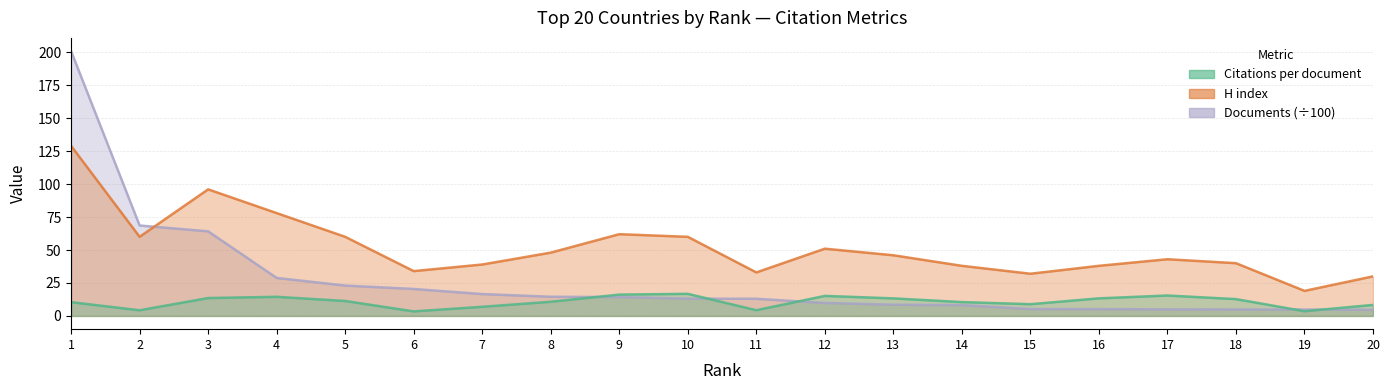

What is the difference between the maximum and minimum values in the Citations per document series?

13.3